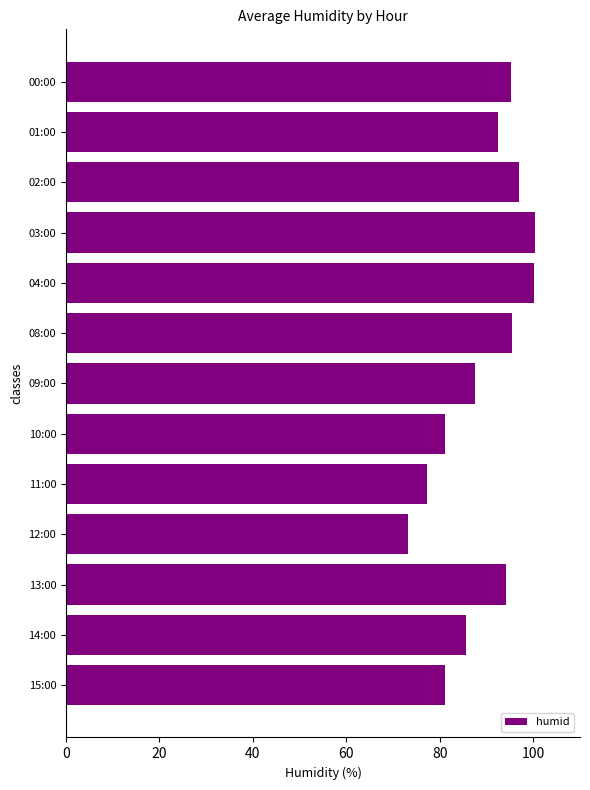

The chart shows a value of 22.7 at 03:00. True or false?

False